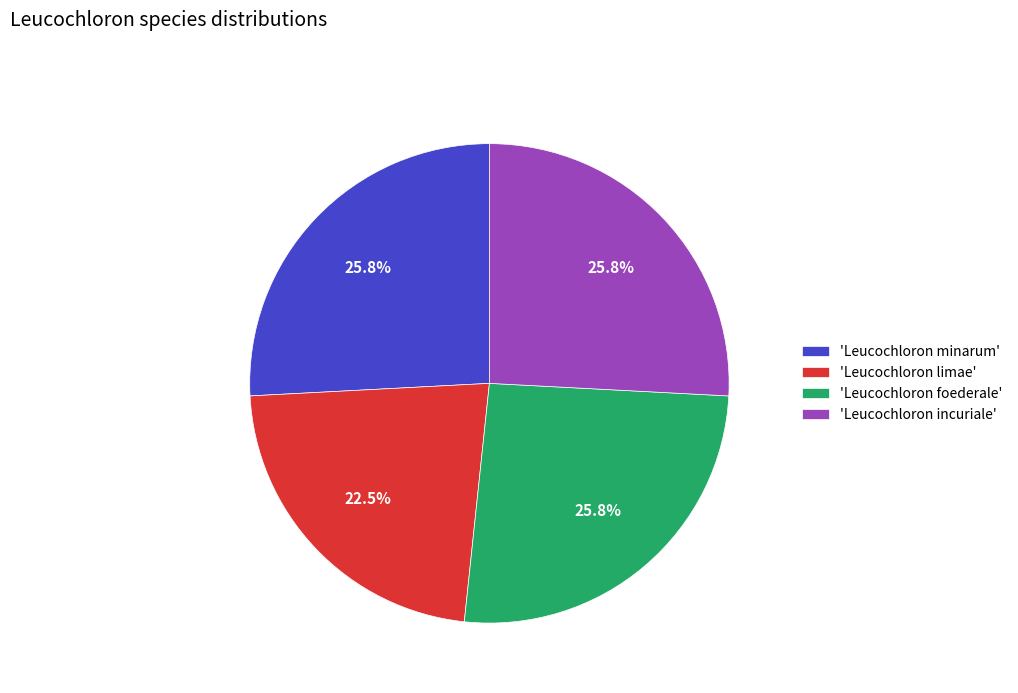

Which has a higher value, 'Leucochloron incuriale' or 'Leucochloron limae'?

'Leucochloron incuriale'